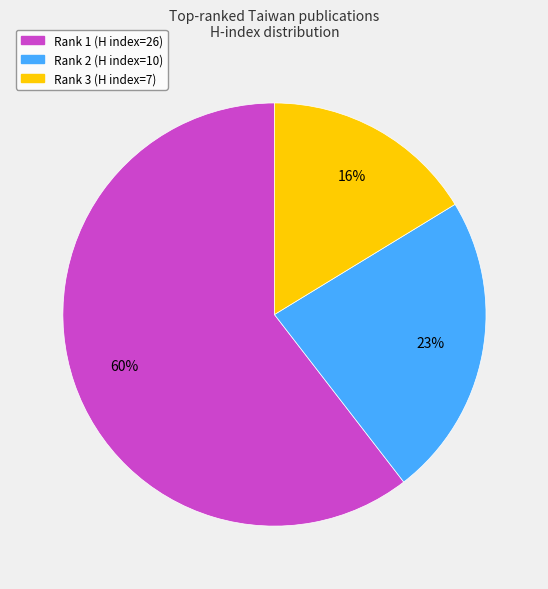

To the nearest percent, what is the average slice percentage?

33%